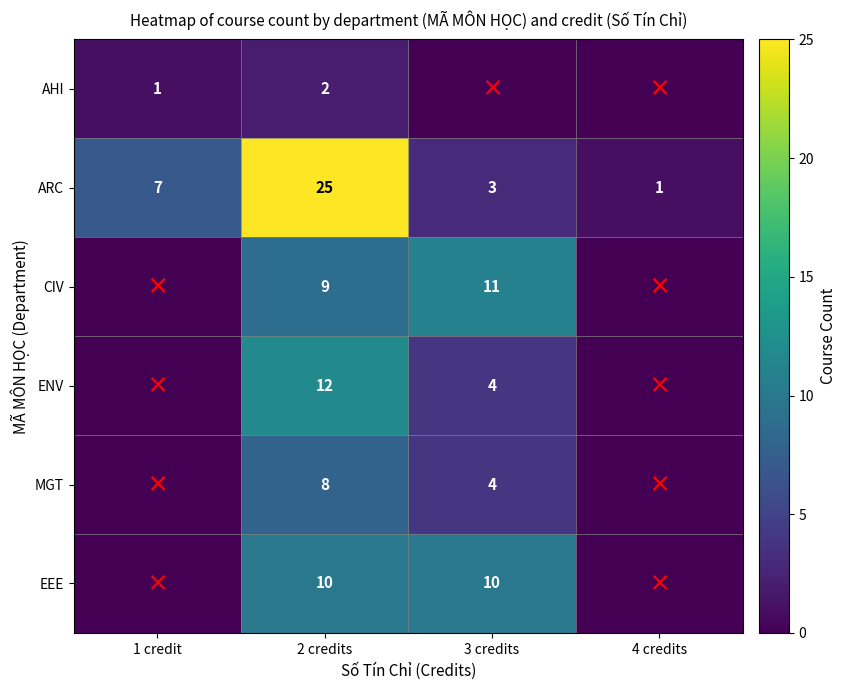

At 2 credits, list the series in order from smallest to largest.

AHI, MGT, CIV, EEE, ENV, ARC